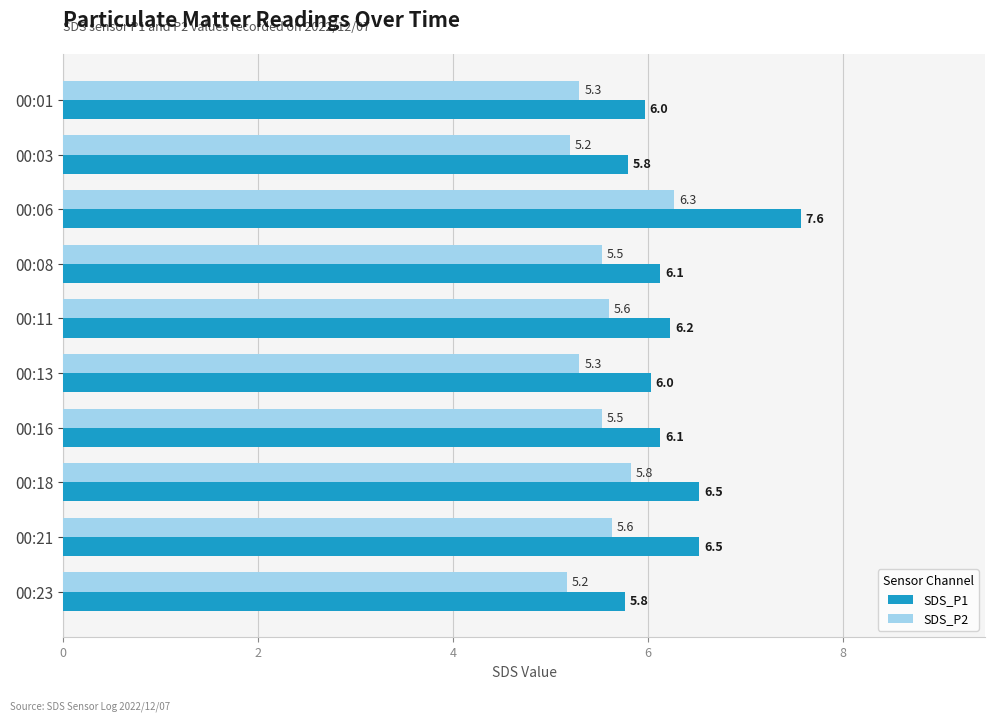

List the series in order of their overall mean, lowest first.

SDS_P2, SDS_P1